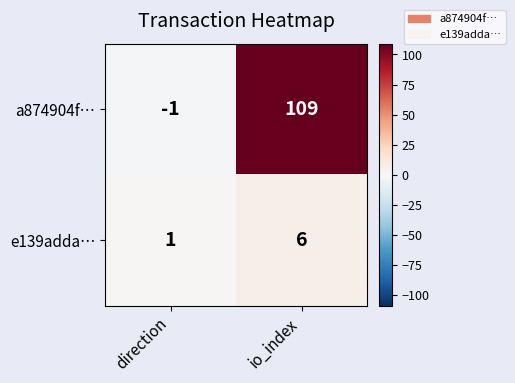

Which series has the largest range (max minus min)?

a874904f…